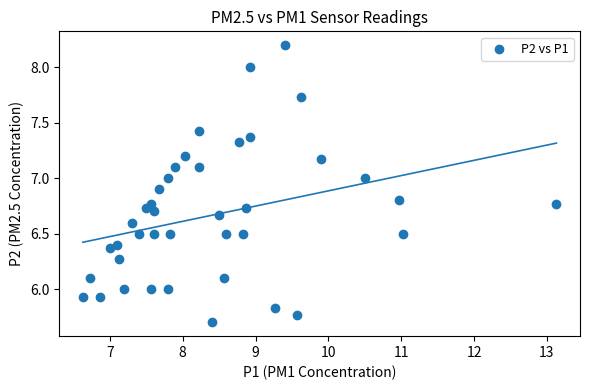

What is the range of Y values (max minus min)?

2.5